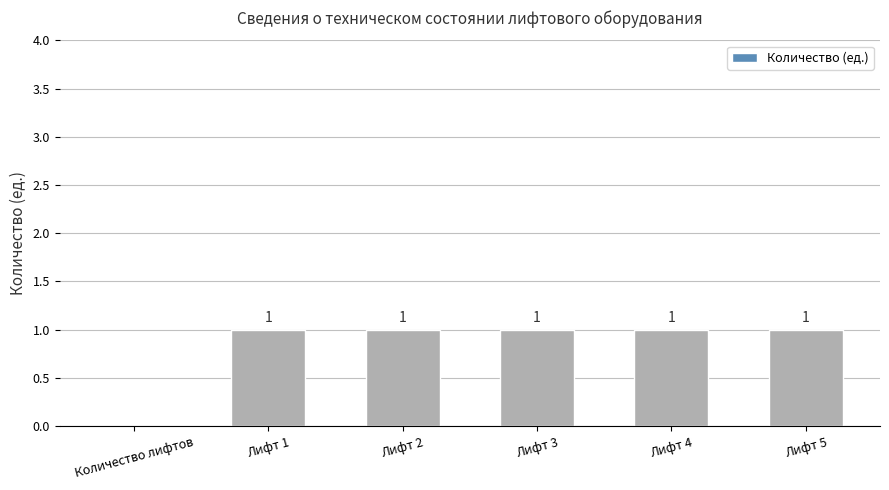

How many positive values are there?

5